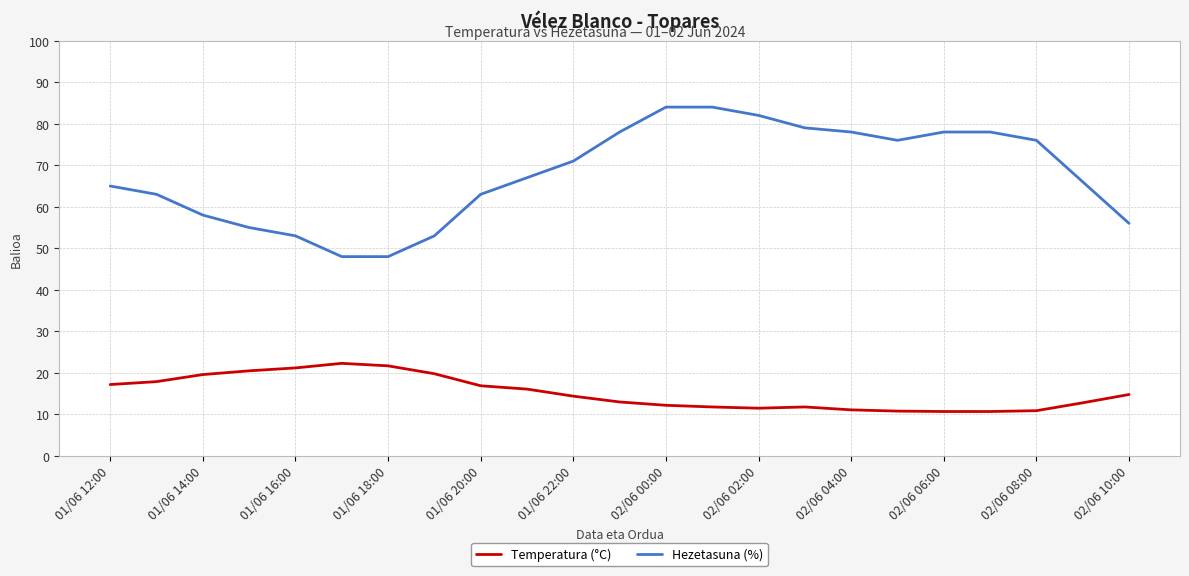

True or false: Hezetasuna (%) and Temperatura (°C) intersect in this chart.

False